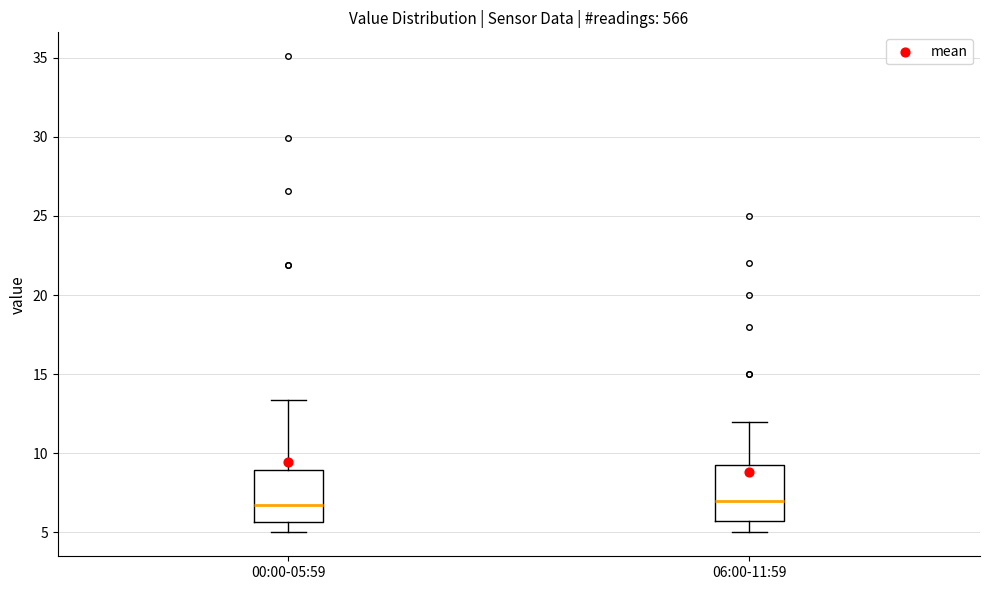

Reading left to right, transcribe this box plot: for each box, give where its median line is, the range the box spans, and where its two whiskers end, as read against the y-axis. The values are not printed on the chart, so give them approximately, as read against the axis.

00:00-05:59: median 6.5, box 5.5 to 9.0, whiskers 5.0 to 13.5
06:00-11:59: median 7.0, box 5.5 to 9.5, whiskers 5.0 to 12.0